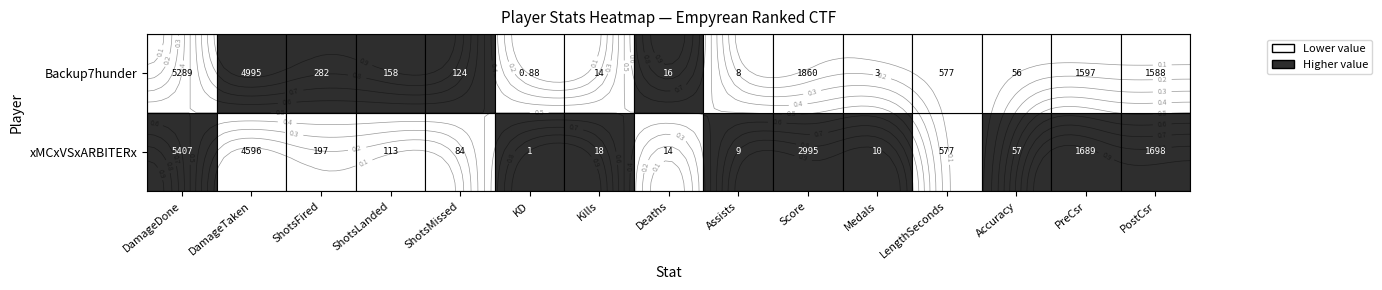

How many data points in xMCxVSxARBITERx are less than 113?

7